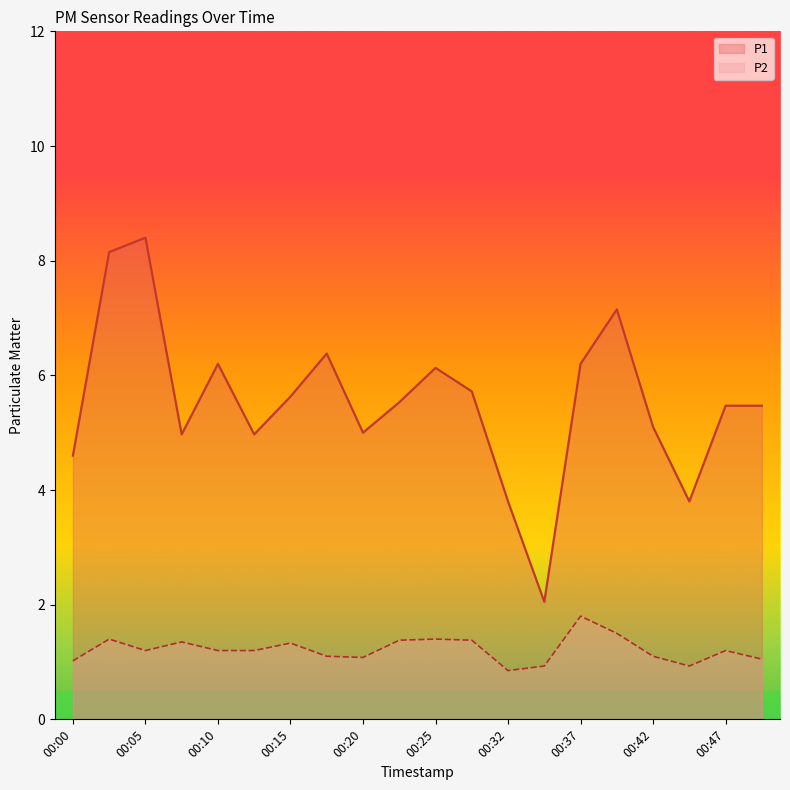

Is it true that P1 equals 5.9 at 00:44?

False